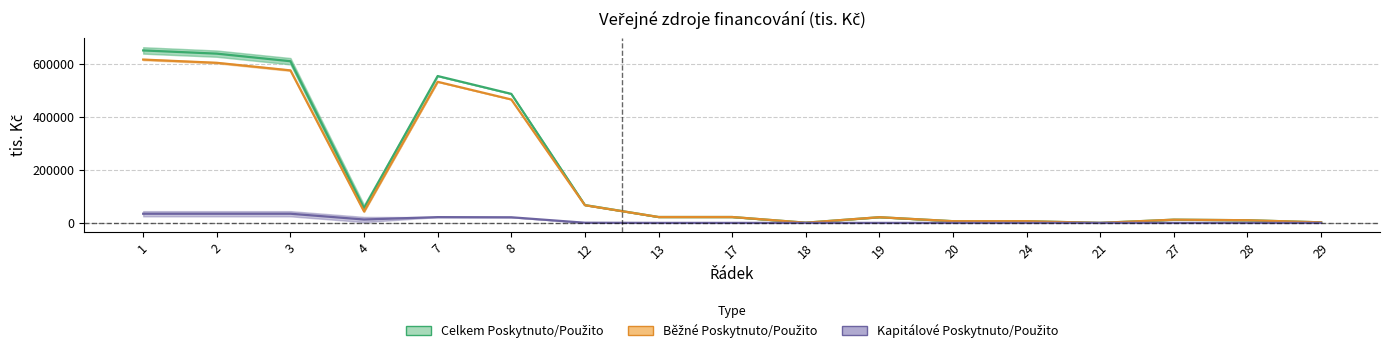

At which label does Celkem Poskytnuto/Použito first exceed 22215?

1